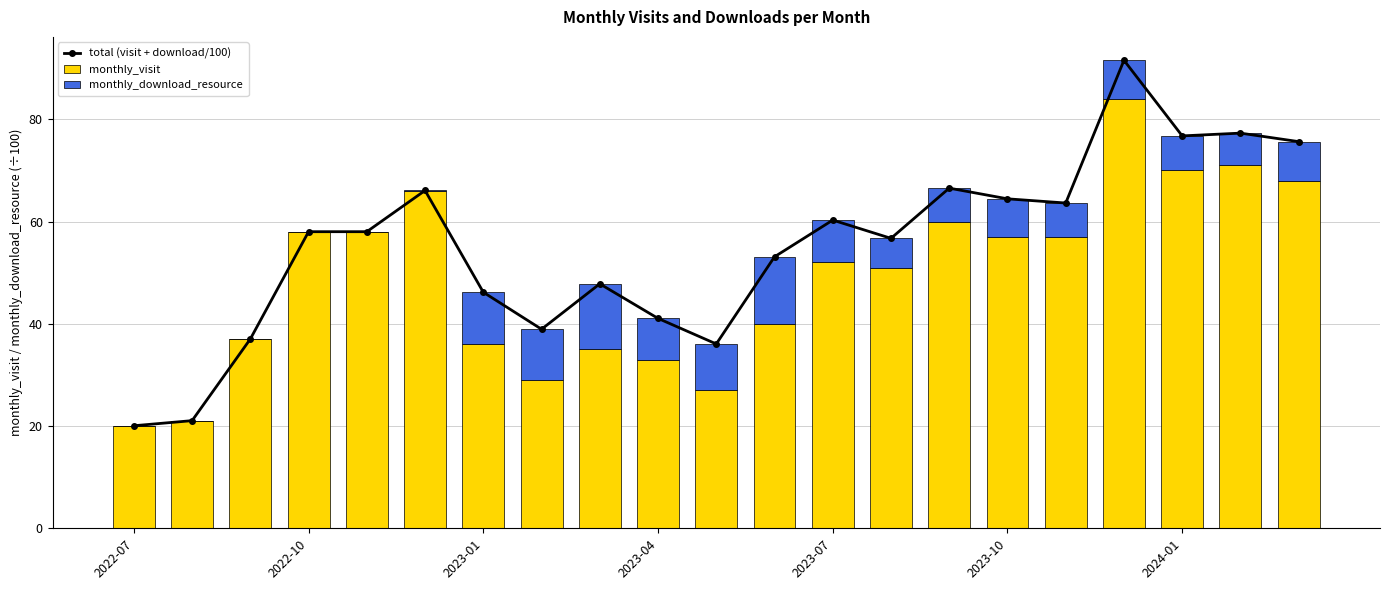

What is the sum of all monthly_visit values?

1030.0